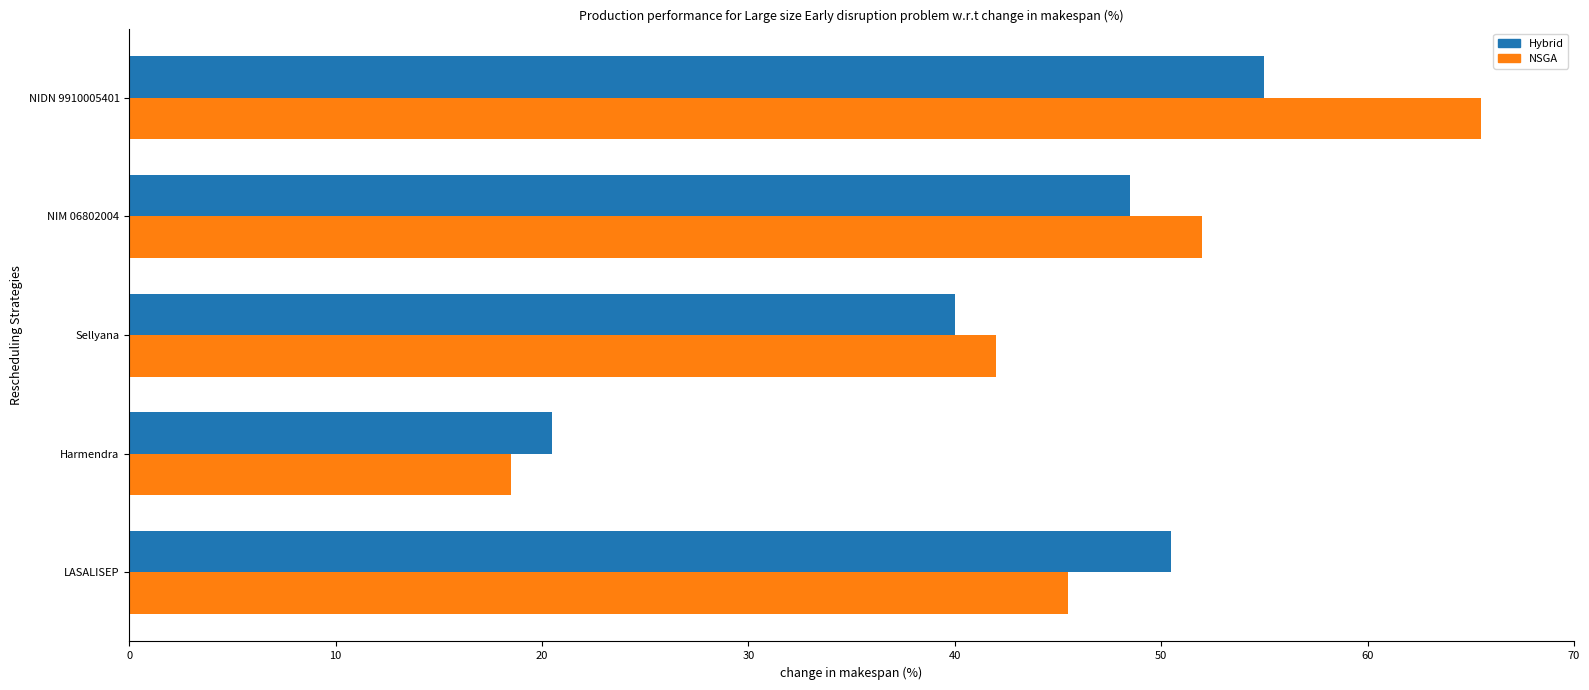

The Hybrid series shows 48.5 at NIM 06802004. True or false?

True